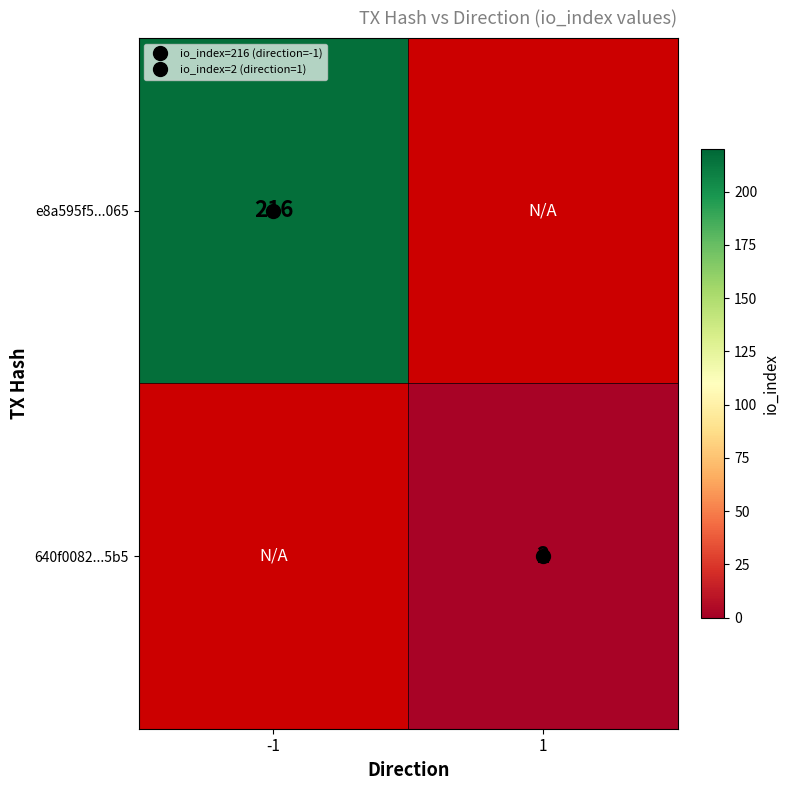

Which category has the highest value in the 640f0082...5b5 series?

-1